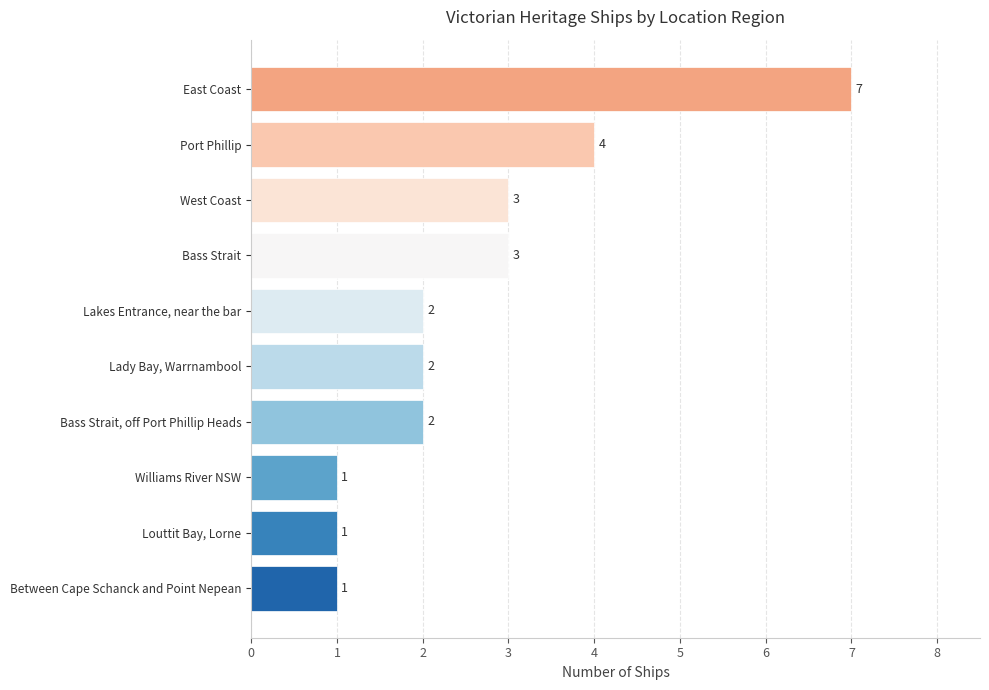

At which label is the value closest to 4?

Port Phillip